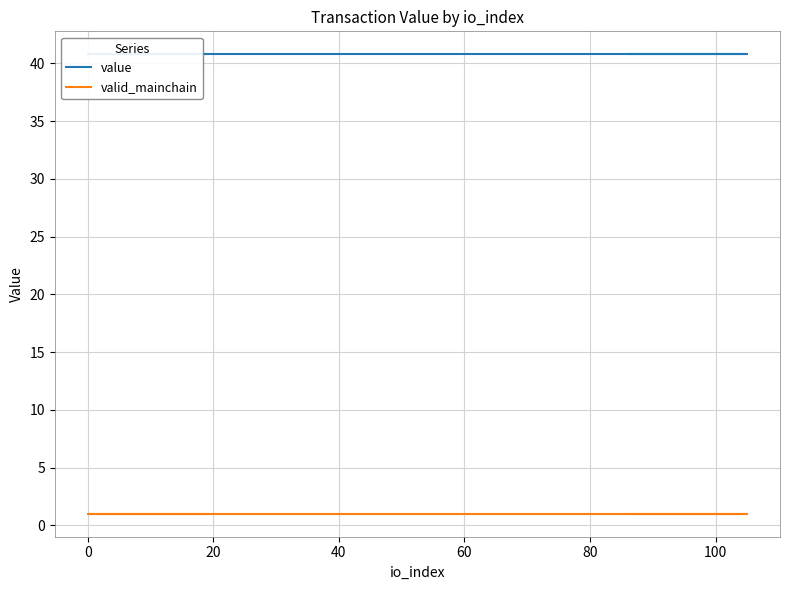

Rank the series by their maximum value, from lowest to highest.

valid_mainchain, value